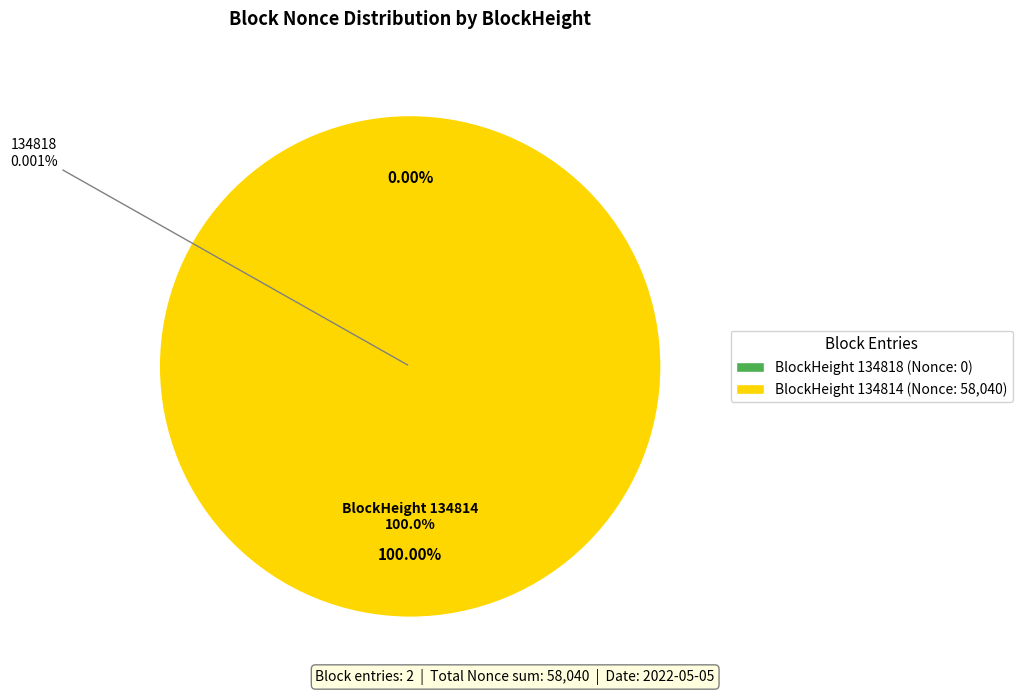

Combined, do 134814 and 134818 account for over 50%?

Yes